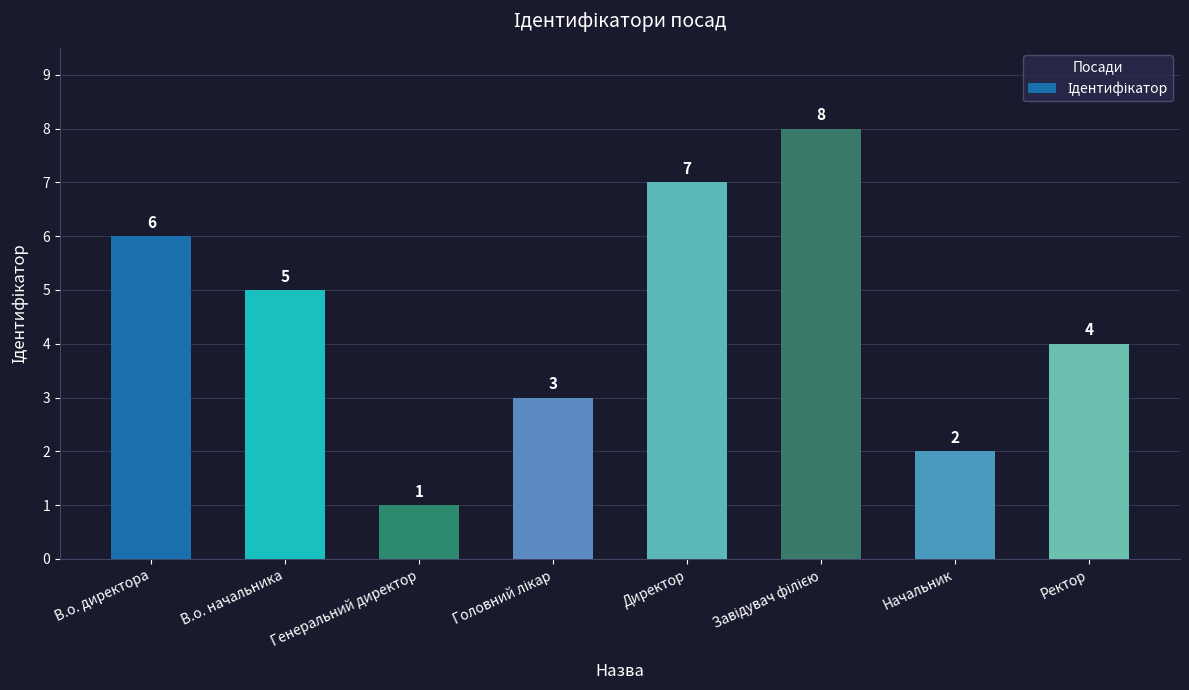

Which label corresponds to the smallest value in the chart?

Генеральний директор